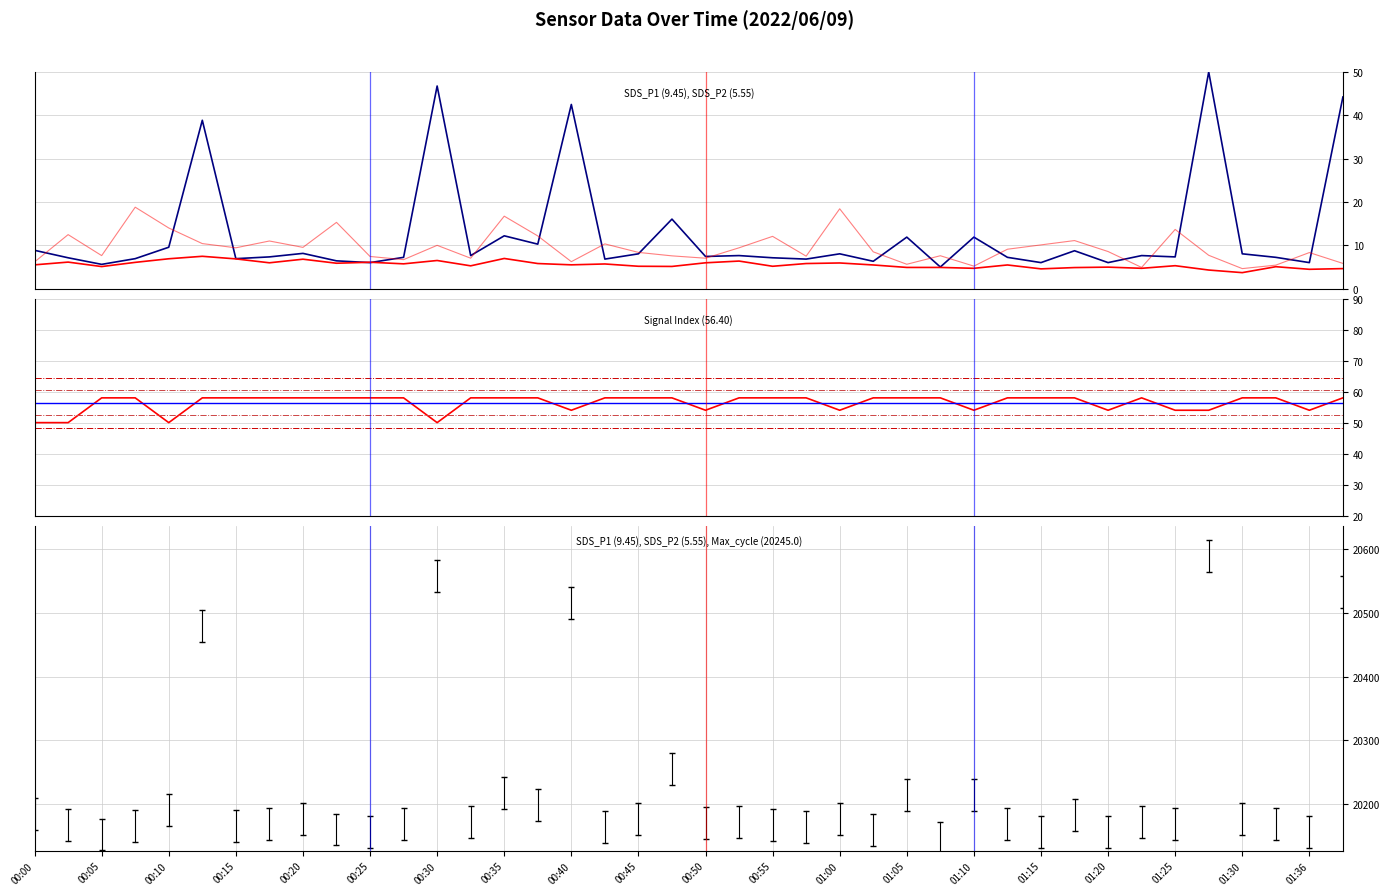

Rank the categories by SDS_P2 value from highest to lowest.

00:13, 00:35, 00:10, 00:15, 00:20, 00:30, 00:52, 00:03, 00:25, 00:08, 00:18, 00:50, 01:00, 00:22, 00:37, 00:57, 00:27, 00:42, 00:00, 00:40, 01:02, 01:12, 01:25, 00:32, 00:45, 00:55, 00:47, 00:05, 01:33, 01:20, 01:05, 01:07, 01:17, 01:10, 01:22, 01:38, 01:15, 01:36, 01:28, 01:30